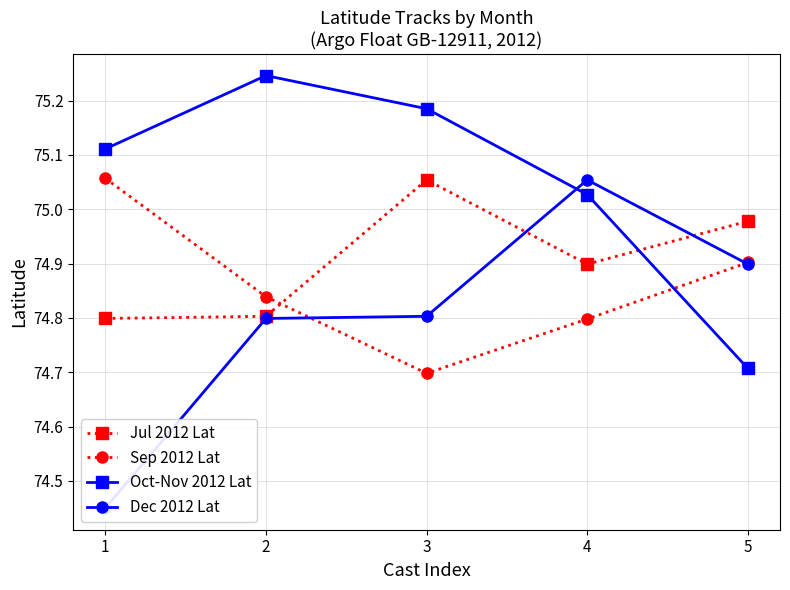

The Dec 2012 Lat series shows 99.5 at 5. True or false?

False